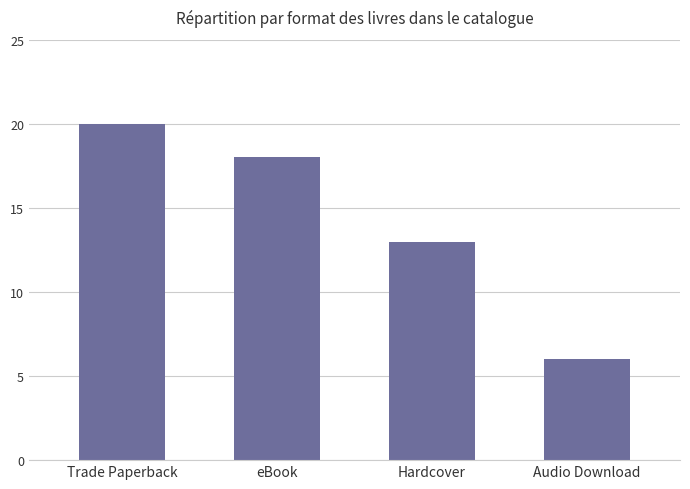

Are the bars grouped side by side (vs. stacked)?

No